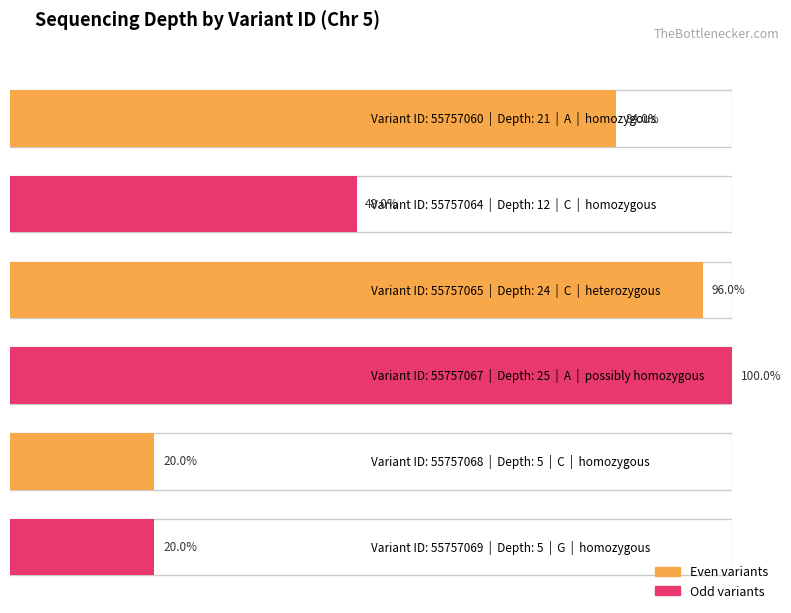

Rank the categories by value from lowest to highest.

55757068, 55757069, 55757064, 55757060, 55757065, 55757067